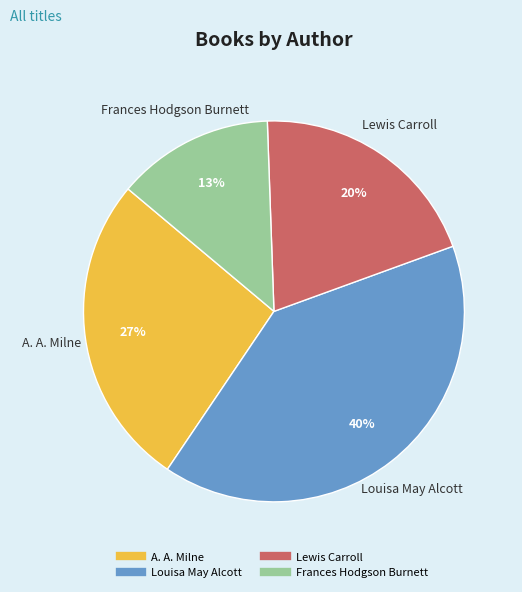

Which has a higher value, A. A. Milne or Louisa May Alcott?

Louisa May Alcott